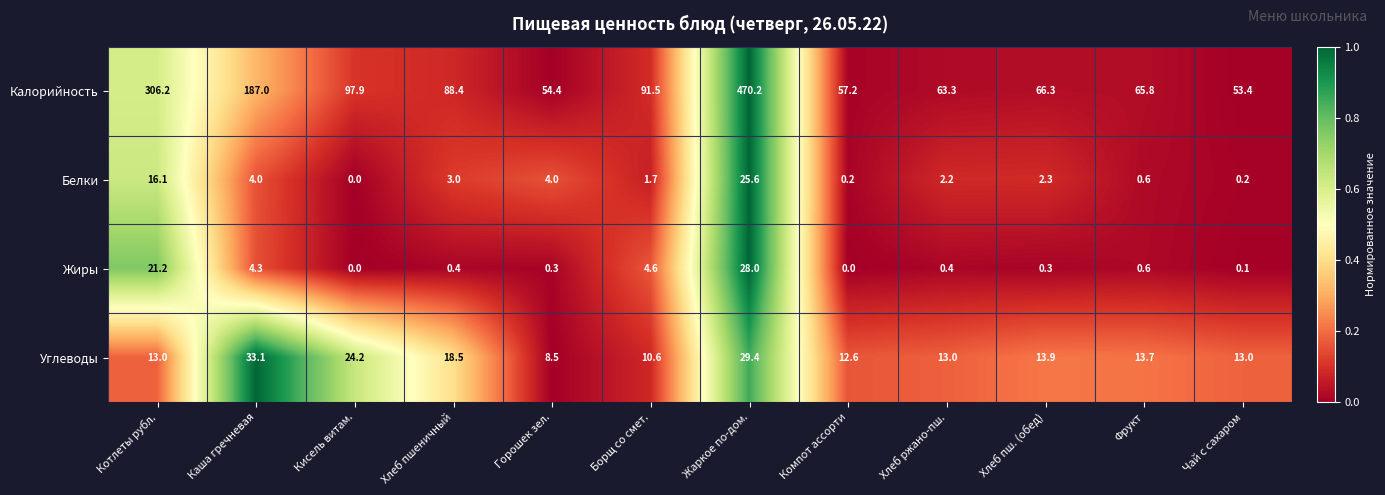

How many categories are shown in the chart?

12